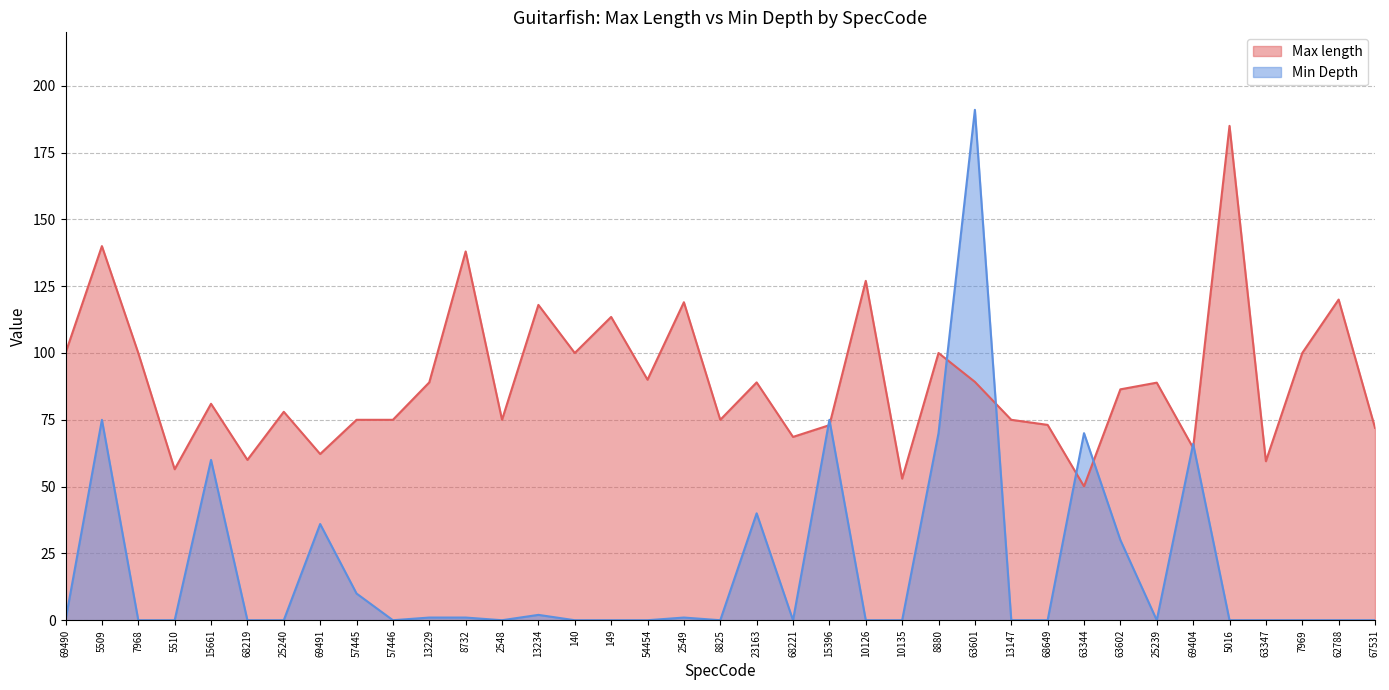

What position from the left is 5016?

33